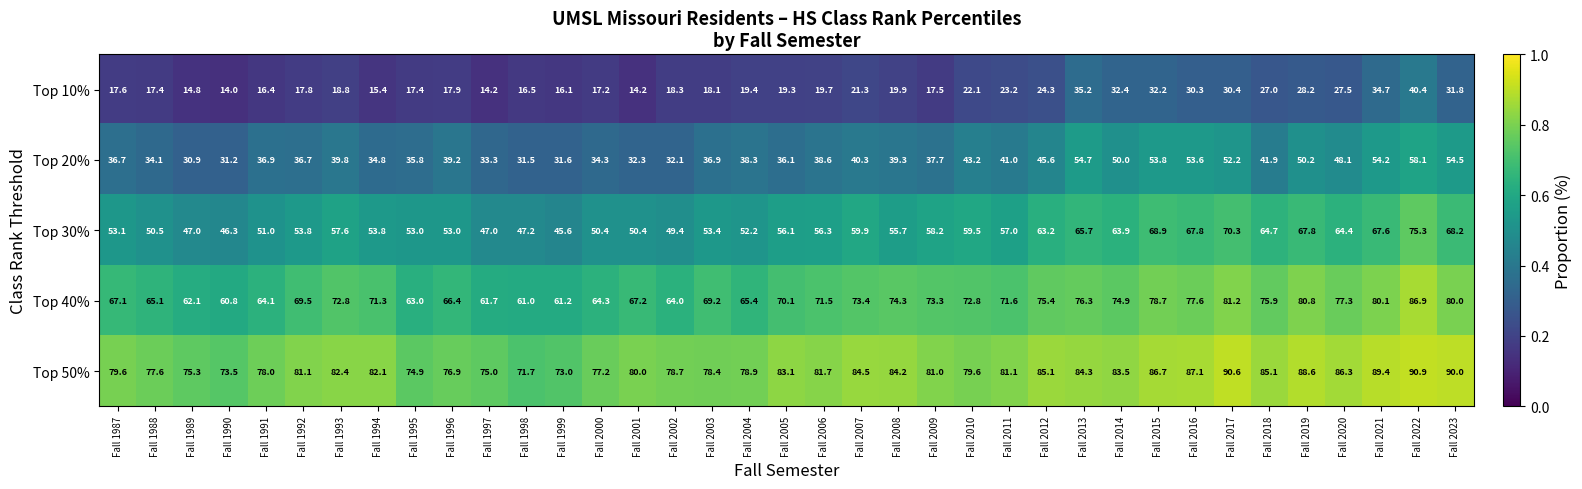

What is the spread (max minus min) of values at Fall 2021?

54.7